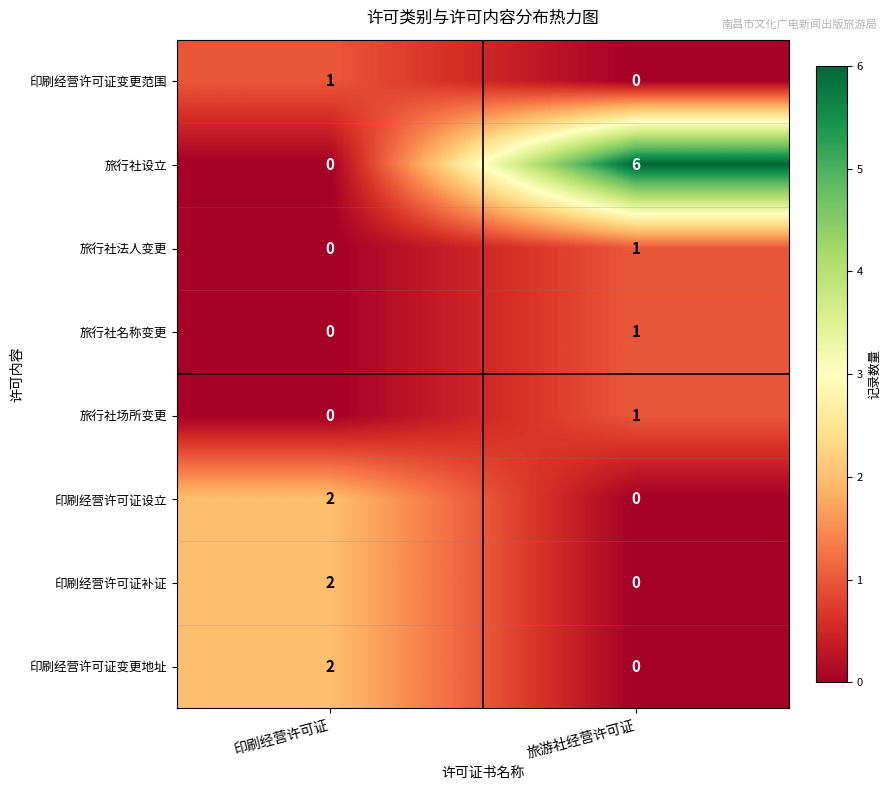

The value of 印刷经营许可证设立 at 旅游社经营许可证 is 0. True or false?

True